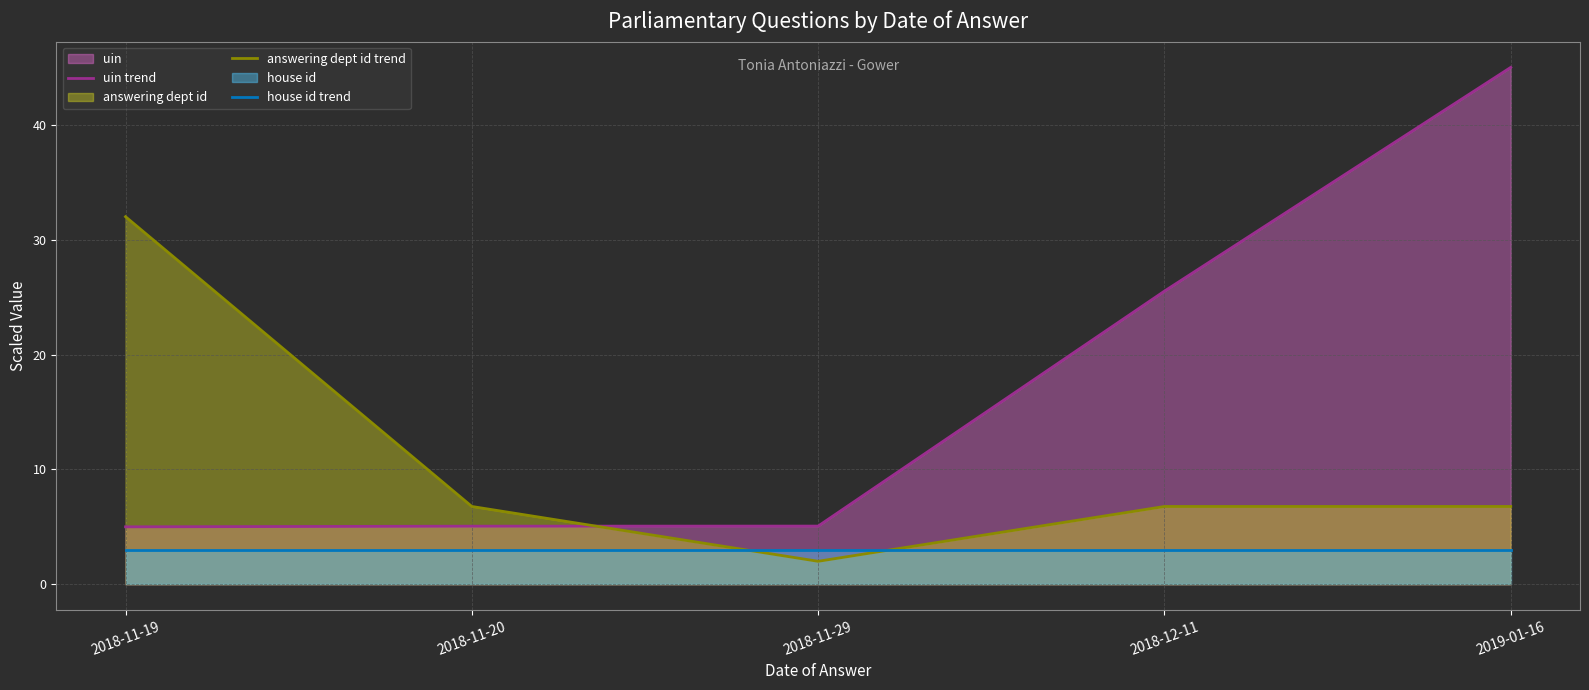

List the series in order of their overall mean, highest first.

uin trend, answering dept id trend, house id trend